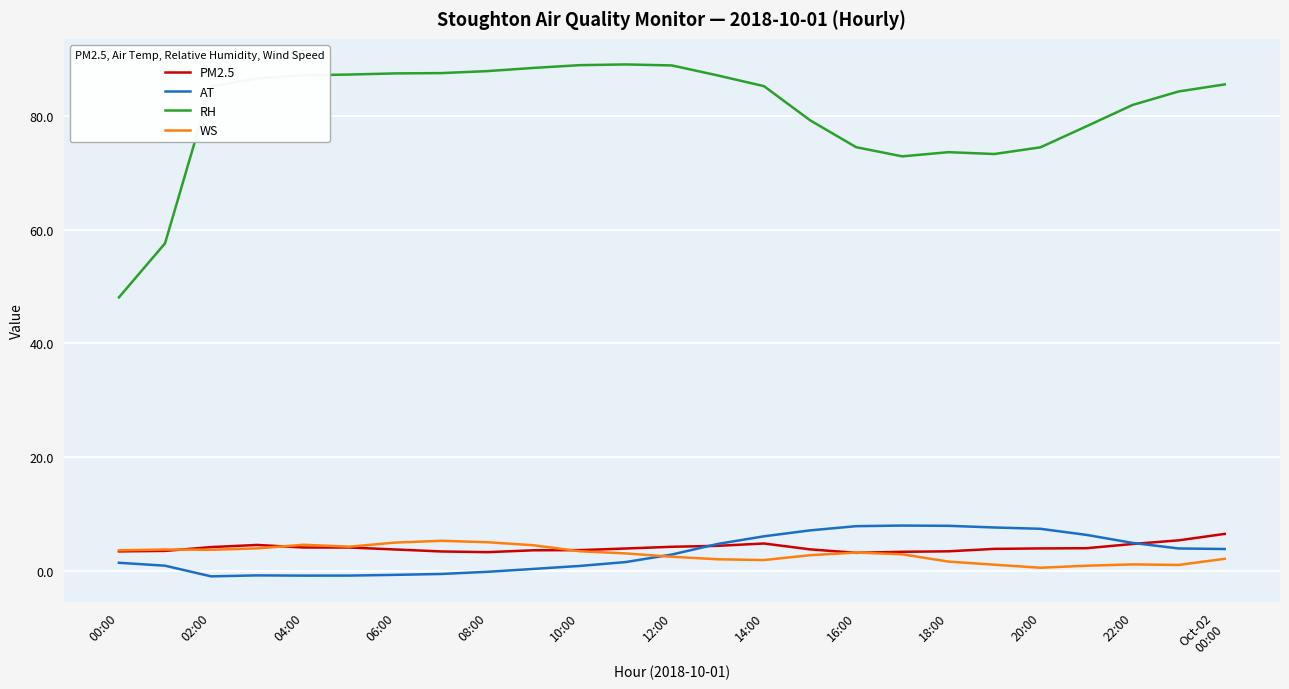

What is the greatest value displayed?

89.1